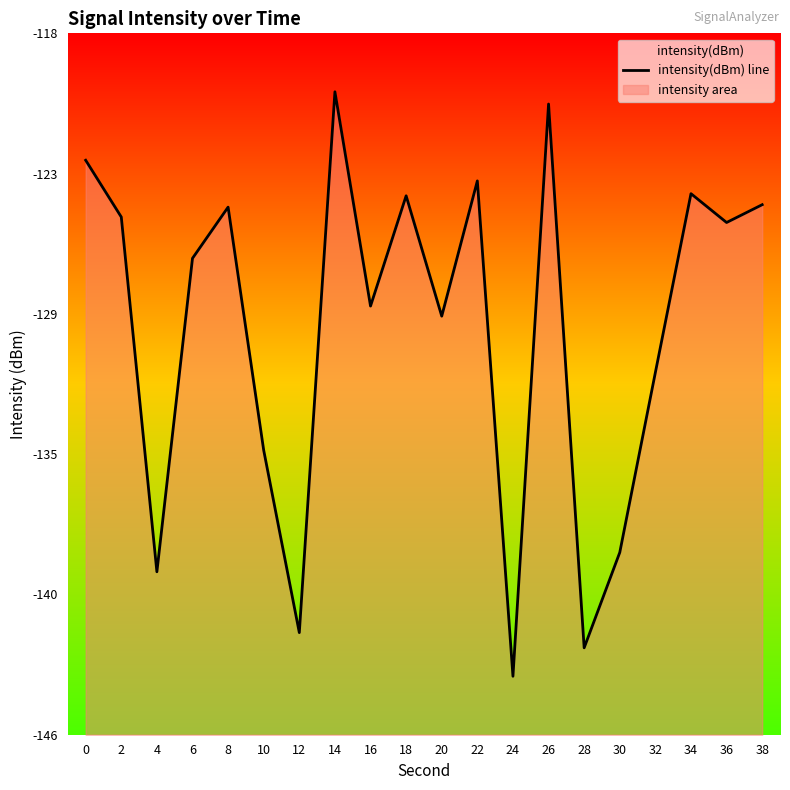

Does the chart have visible grid lines?

No